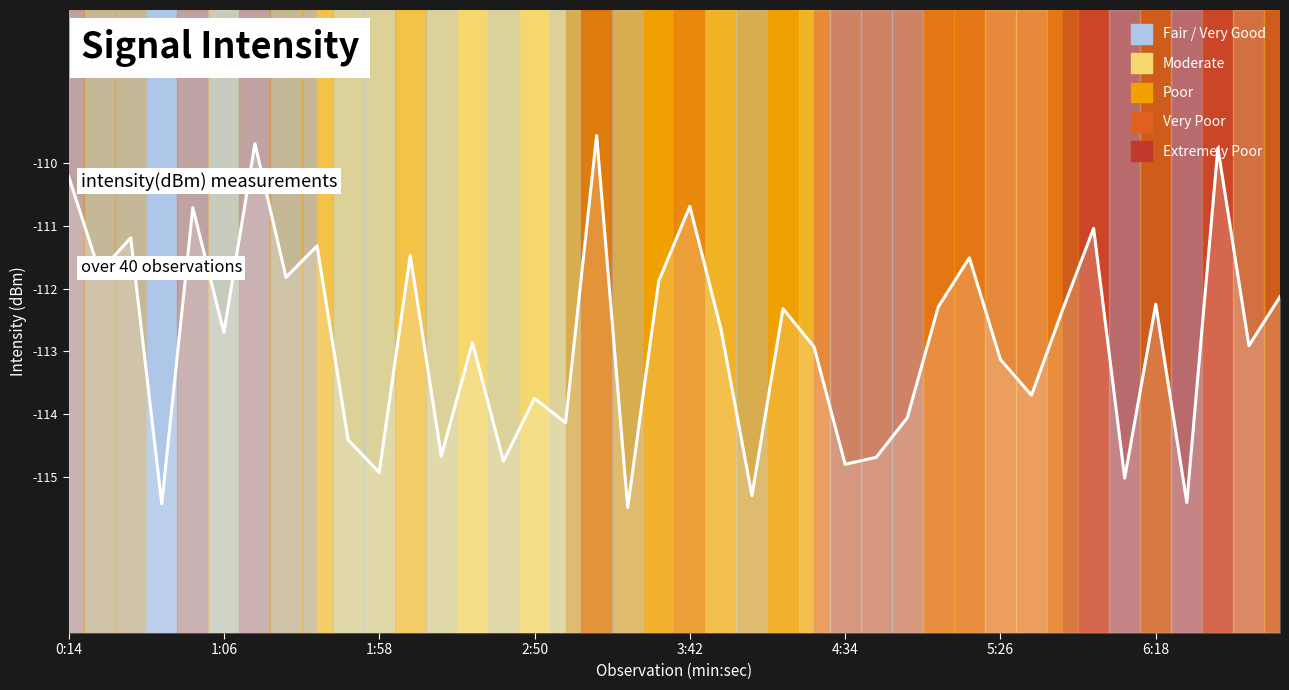

Reading left to right, list all the values displayed in this chart.

-110.2	-111.7	-111.2	-115.4	-110.7	-112.7	-109.7	-111.8	-111.3	-114.4	-114.9	-111.5	-114.7	-112.9	-114.8	-113.8	-114.1	-109.6	-115.5	-111.9	-110.7	-112.6	-115.3	-112.3	-112.9	-114.8	-114.7	-114.1	-112.3	-111.5	-113.1	-113.7	-112.3	-111.0	-115.0	-112.2	-115.4	-109.8	-112.9	-112.1